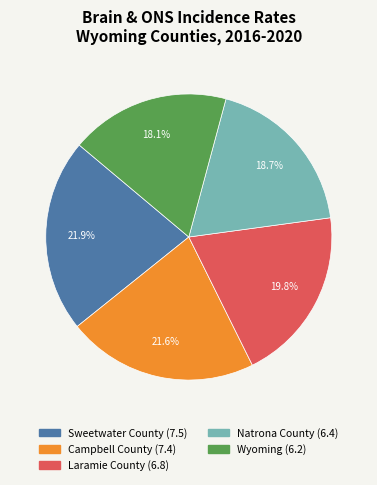

Do Laramie County and Wyoming together represent more than half of the pie?

No